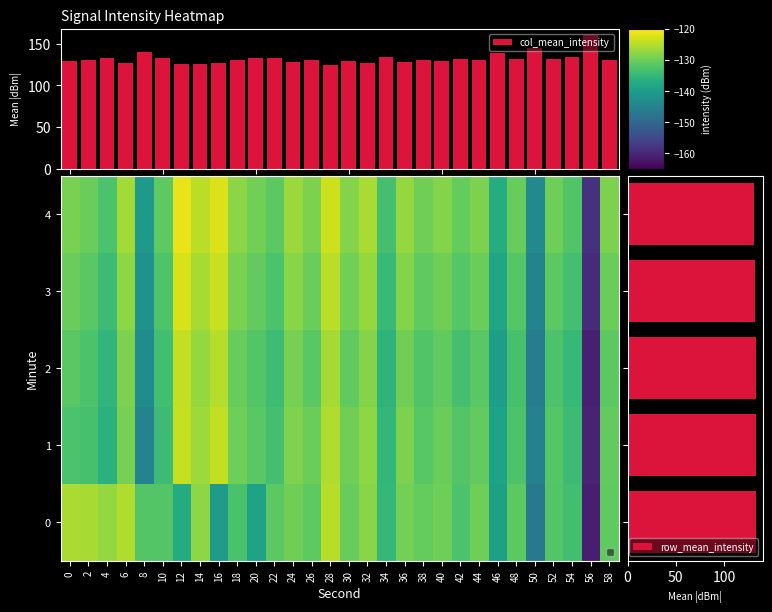

At which label does 3 first exceed -130?

6